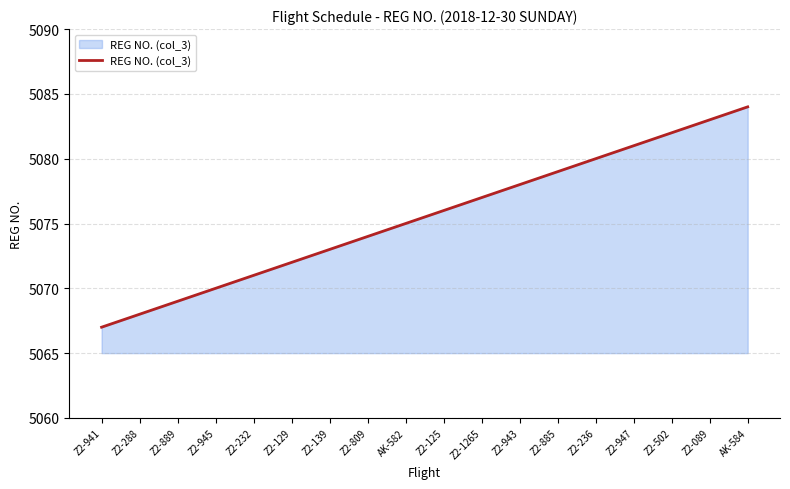

True or false: the data shows 5080 at Z2-236.

True